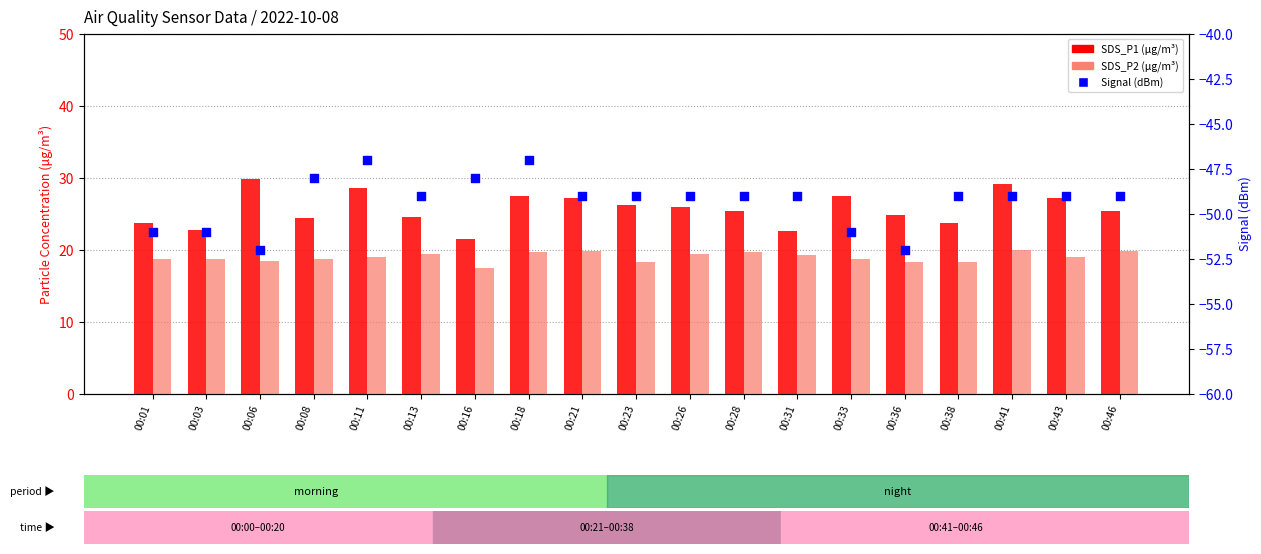

What are all the series names shown in the legend?

SDS_P1, SDS_P2, Signal (dBm)